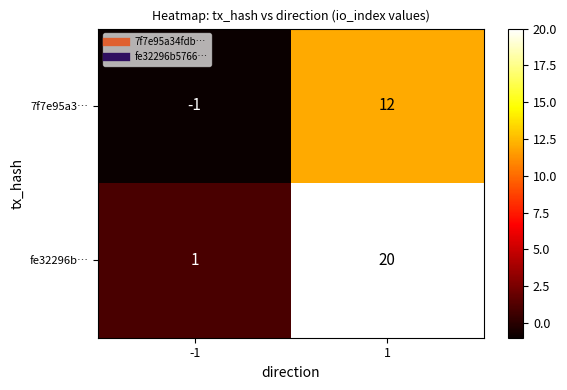

What is the sum of all 7f7e95a3… values?

11